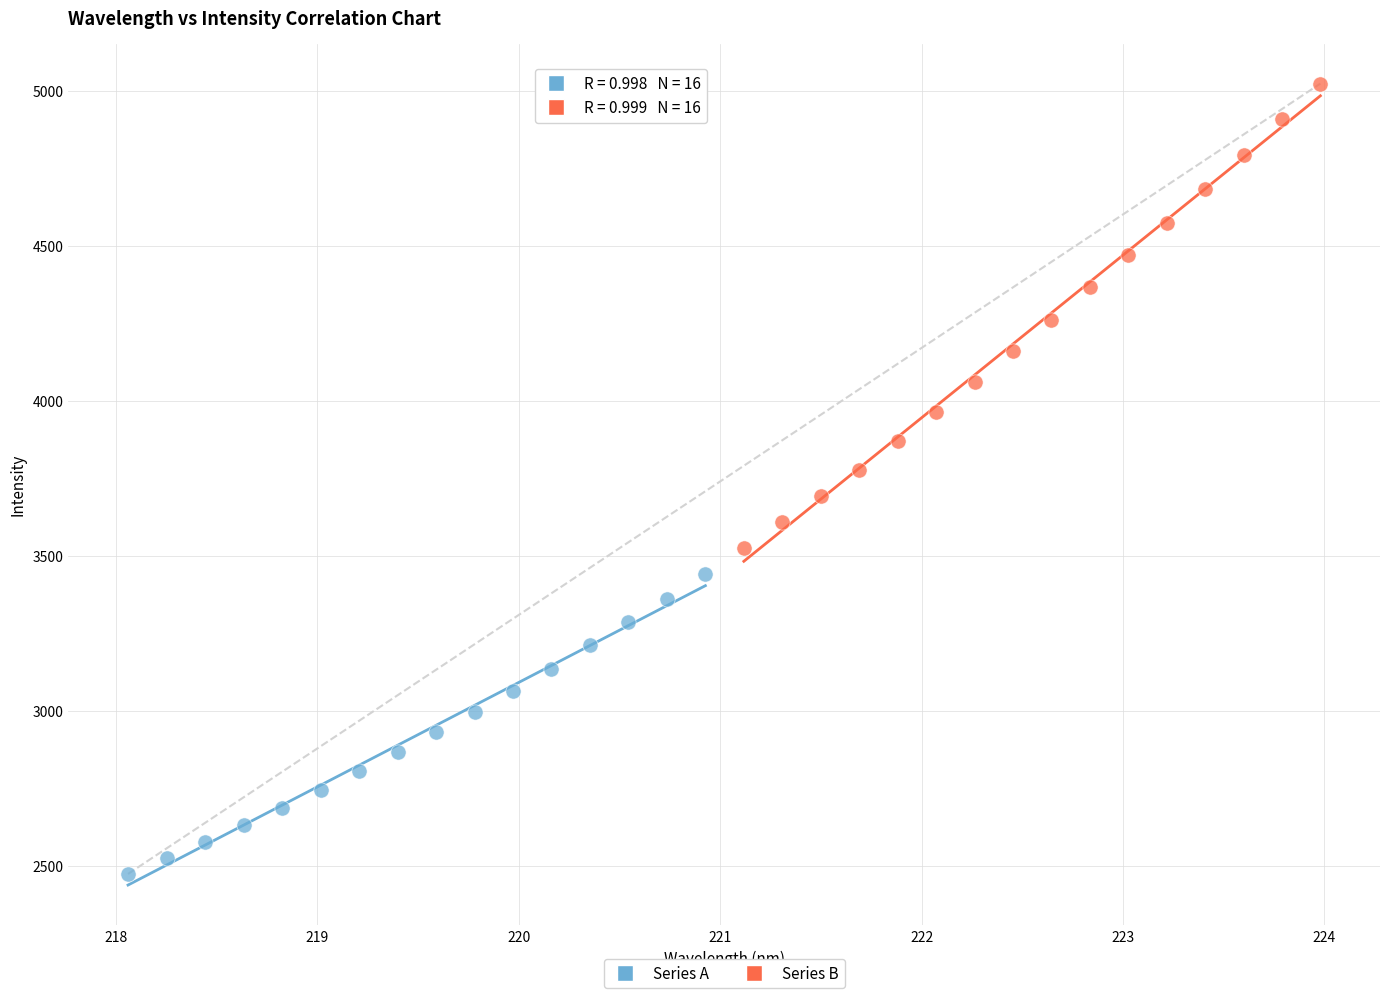

Which series reaches the maximum Y coordinate?

Series B